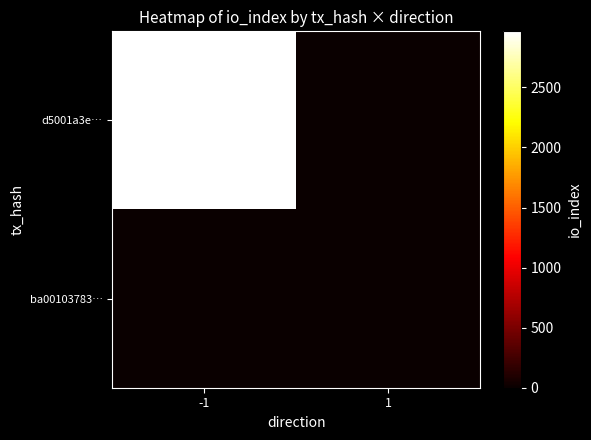

Count the number of categories in the chart.

2